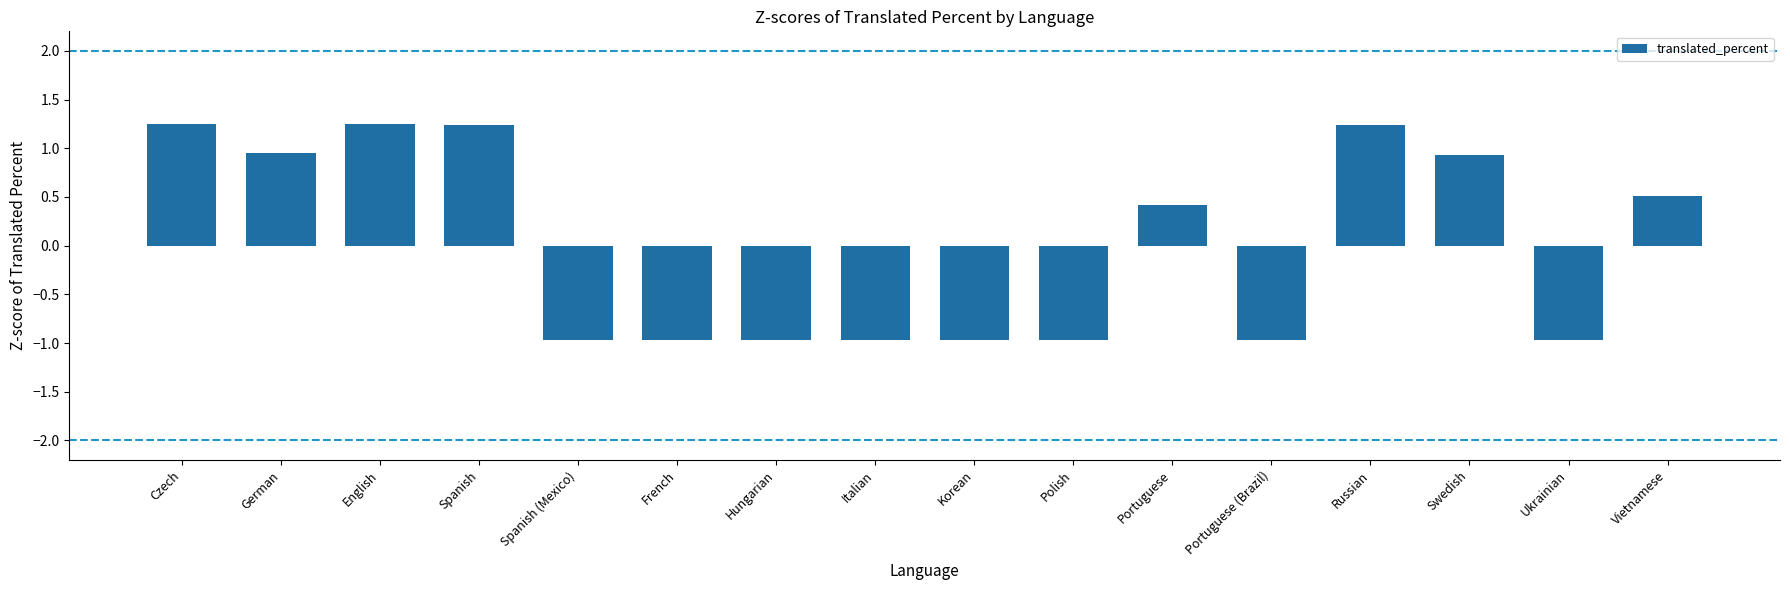

What is the label of the 10th bar from the left?

Polish